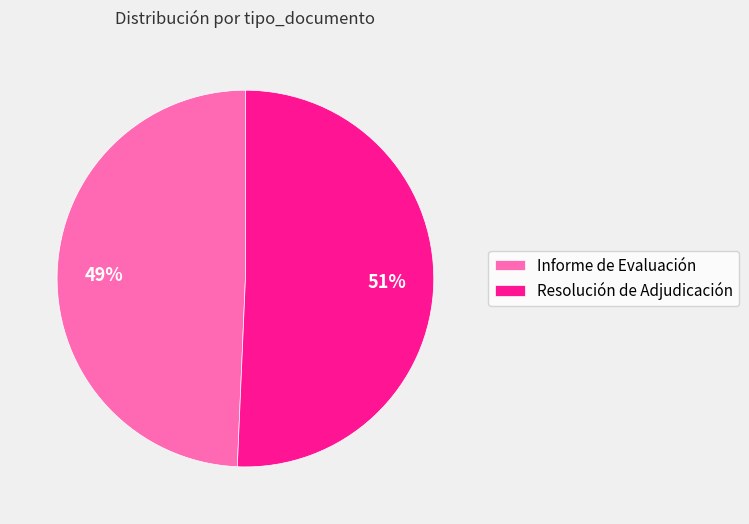

To the nearest percent, what is the average slice percentage?

50%